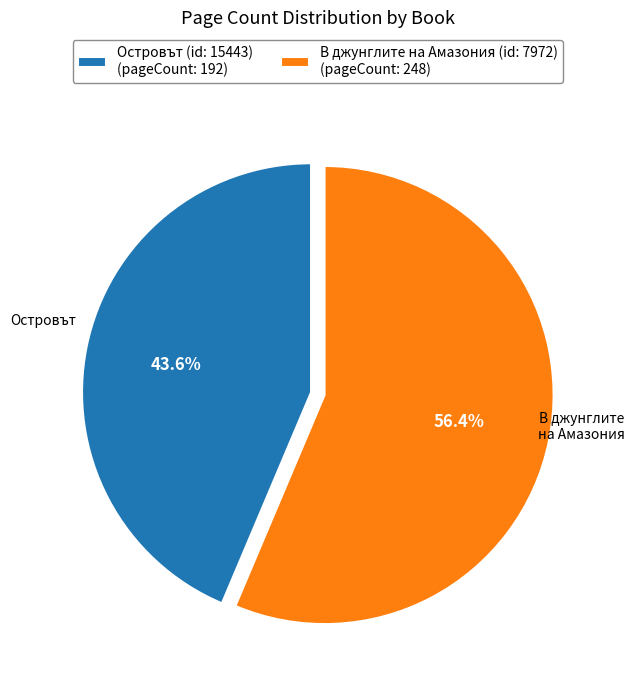

To the nearest percent, what portion does Островът (id: 15443) represent?

44%